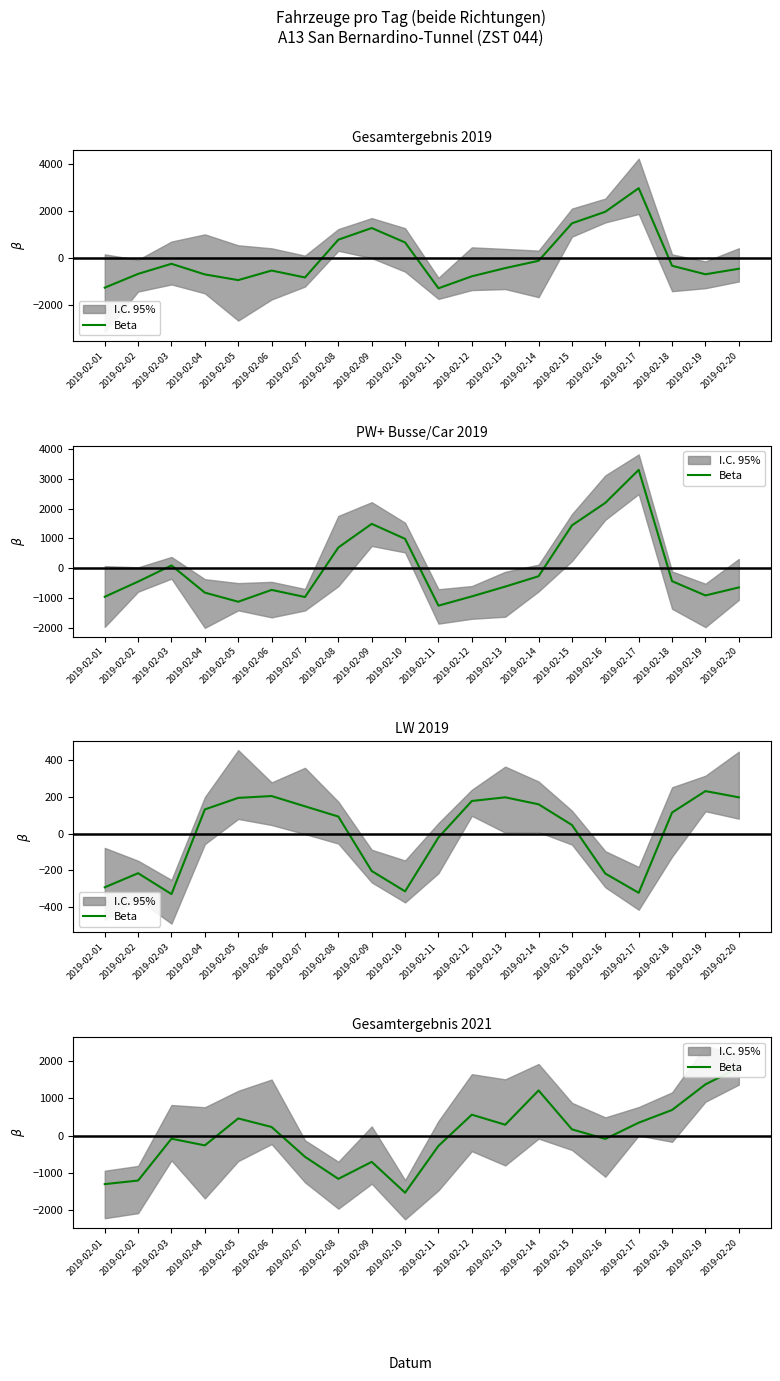

Is it true that the value at 2019-02-03 is -81.6?

True